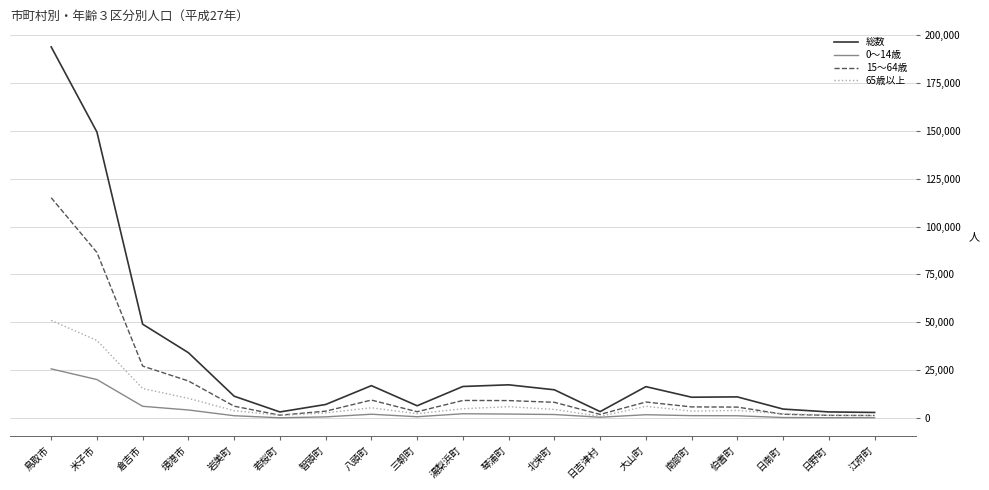

The value of 15～64歳 at 湯梨浜町 is 9264. True or false?

True